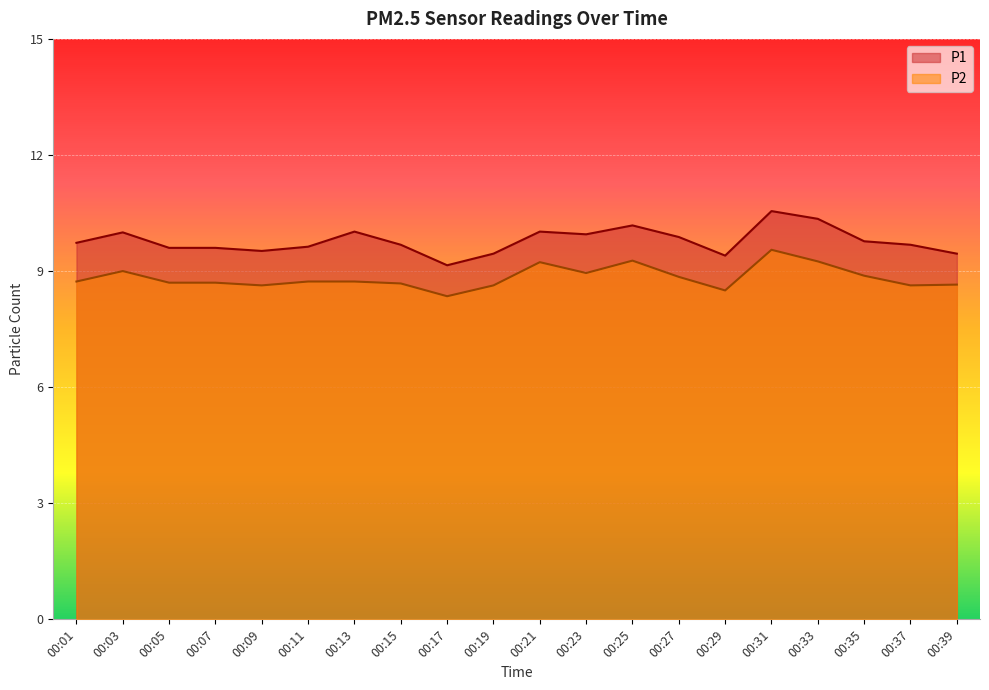

Reading right to left, what are all the values shown in this chart?

P1: 9.4	9.7	9.8	10.3	10.6	9.4	9.9	10.2	9.9	10.0	9.4	9.2	9.7	10.0	9.6	9.5	9.6	9.6	10.0	9.7
P2: 8.7	8.6	8.9	9.2	9.6	8.5	8.8	9.3	8.9	9.2	8.6	8.3	8.7	8.7	8.7	8.6	8.7	8.7	9.0	8.7